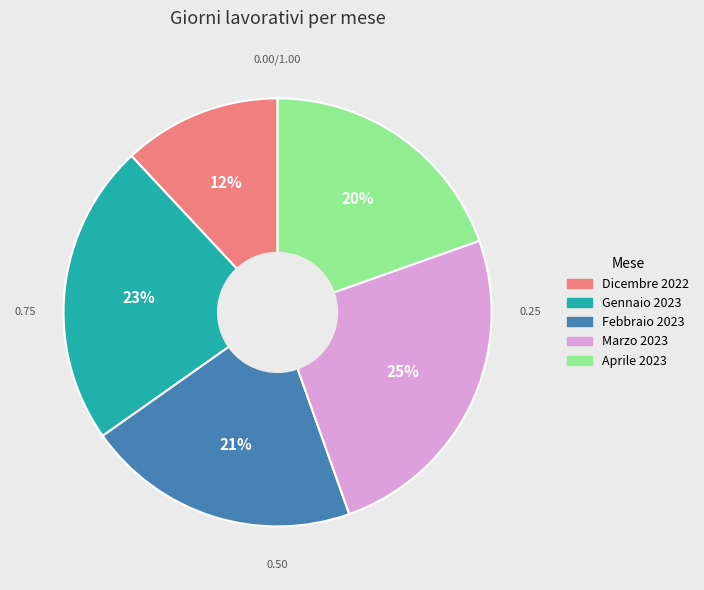

What percentage is the Aprile 2023 slice, to the nearest percent?

20%